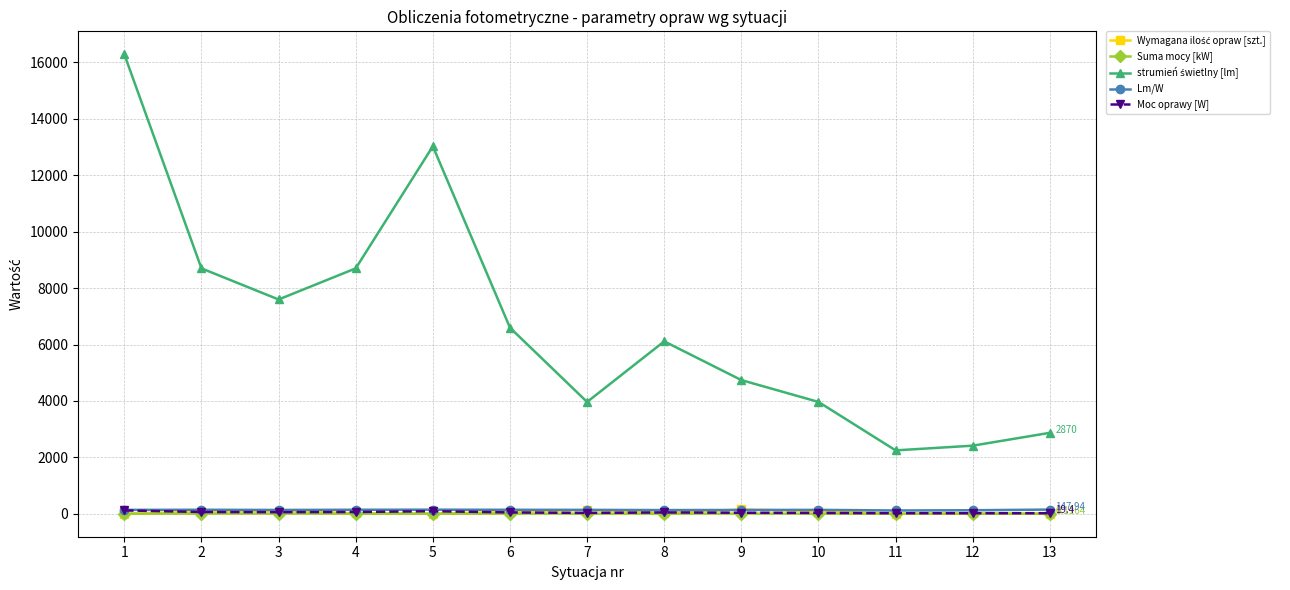

True or false: Suma mocy [kW] has more than 1 points higher than both neighbors.

True